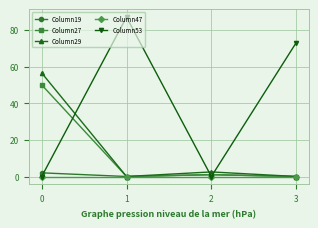

True or false: Column19 has a value of 0.0 at 3.

True